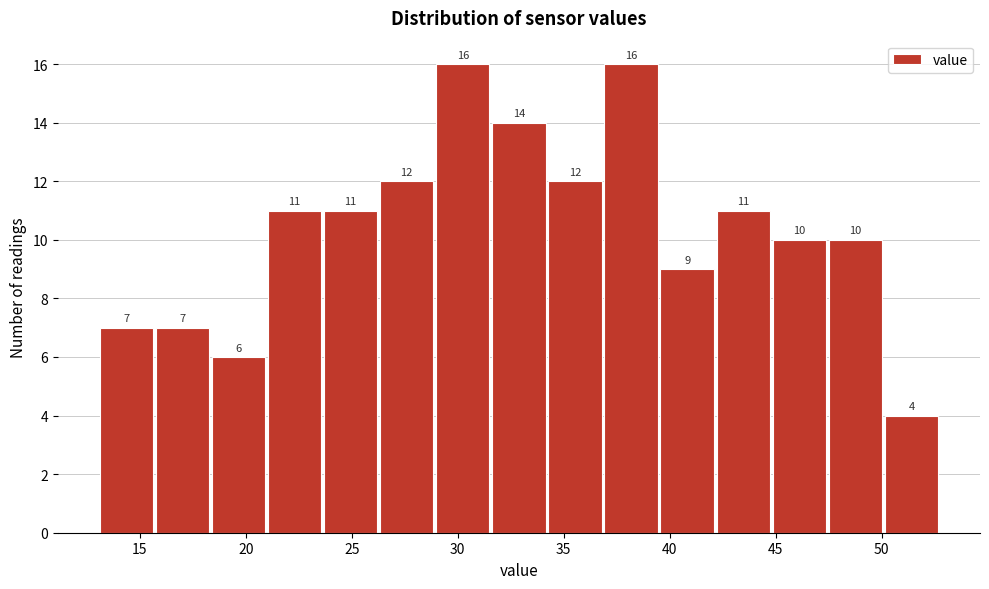

Reading left to right, list every bar in this chart as the range it spans on the x-axis followed by its height. The bar edges are not printed on the chart, so give them approximately, as read against the axis.

13.0 to 15.5: 7
15.5 to 18.5: 7
18.5 to 21.0: 6
21.0 to 23.5: 11
23.5 to 26.5: 11
26.5 to 29.0: 12
29.0 to 31.5: 16
31.5 to 34.5: 14
34.5 to 37.0: 12
37.0 to 39.5: 16
39.5 to 42.0: 9
42.0 to 45.0: 11
45.0 to 47.5: 10
47.5 to 50.0: 10
50.0 to 53.0: 4